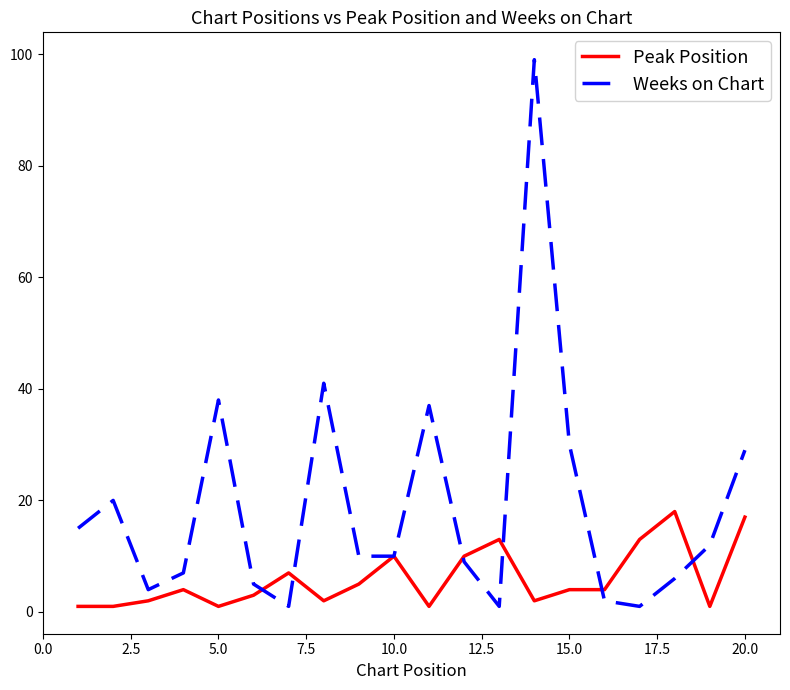

How many categories are shown in the chart?

20